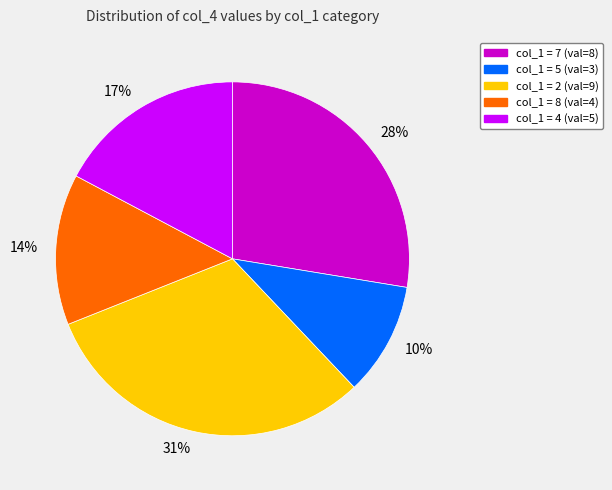

What is the largest slice in the pie chart?

col_1 = 2 (val=9)